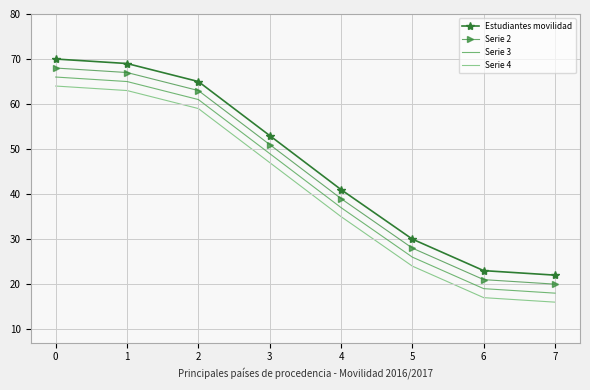

What is the approximate value of Serie 4 at 7, to the nearest 10?

20